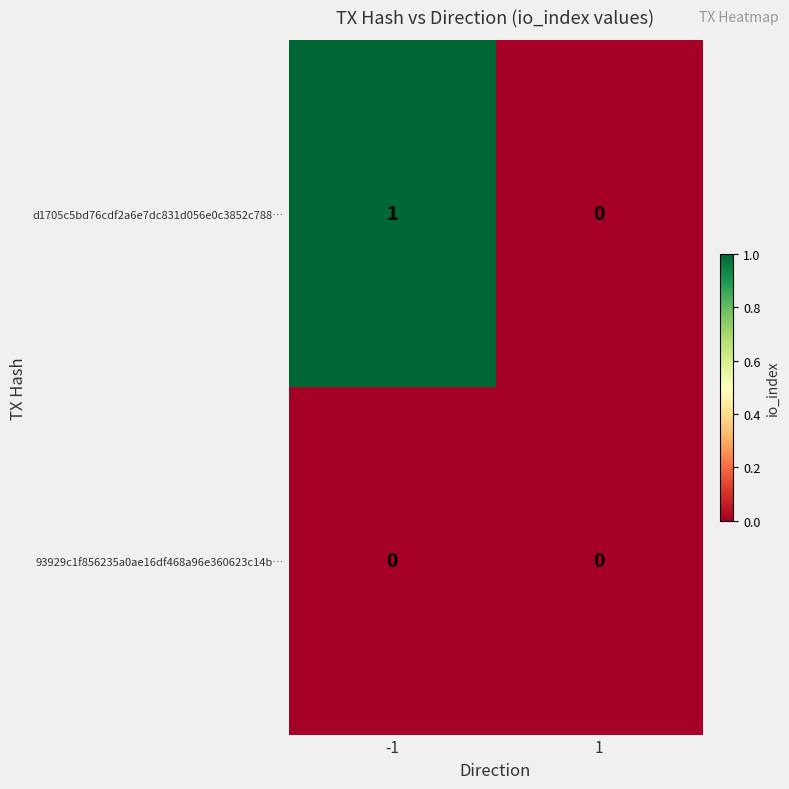

Is the value of d1705c5bd76cdf2a6e7dc831d056e0c3852c788… at -1 greater than the value of 93929c1f856235a0ae16df468a96e360623c14b… at 1?

Yes